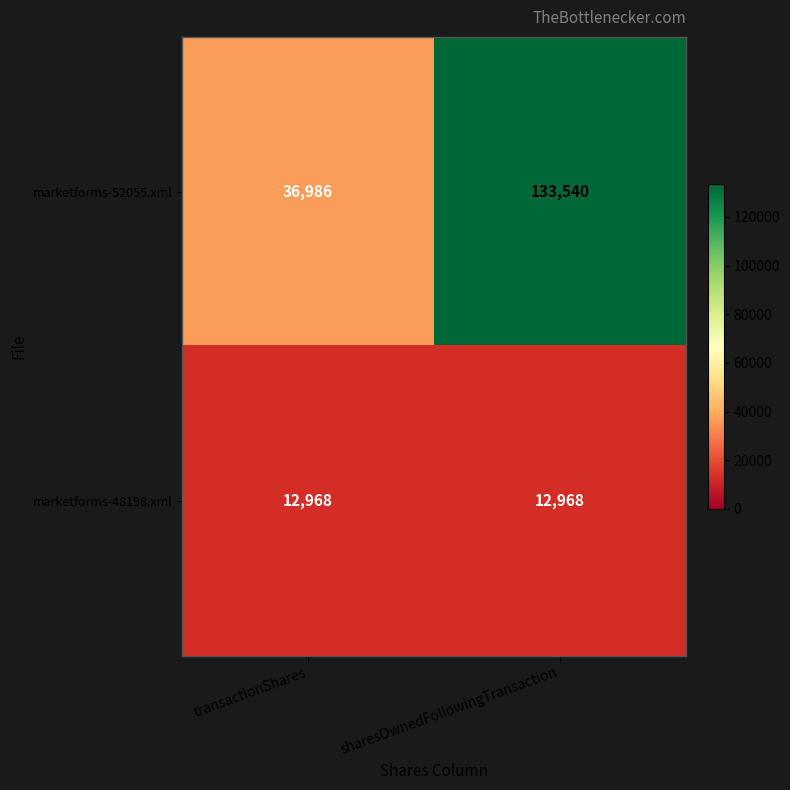

Which category has the highest value across all series?

sharesOwnedFollowingTransaction